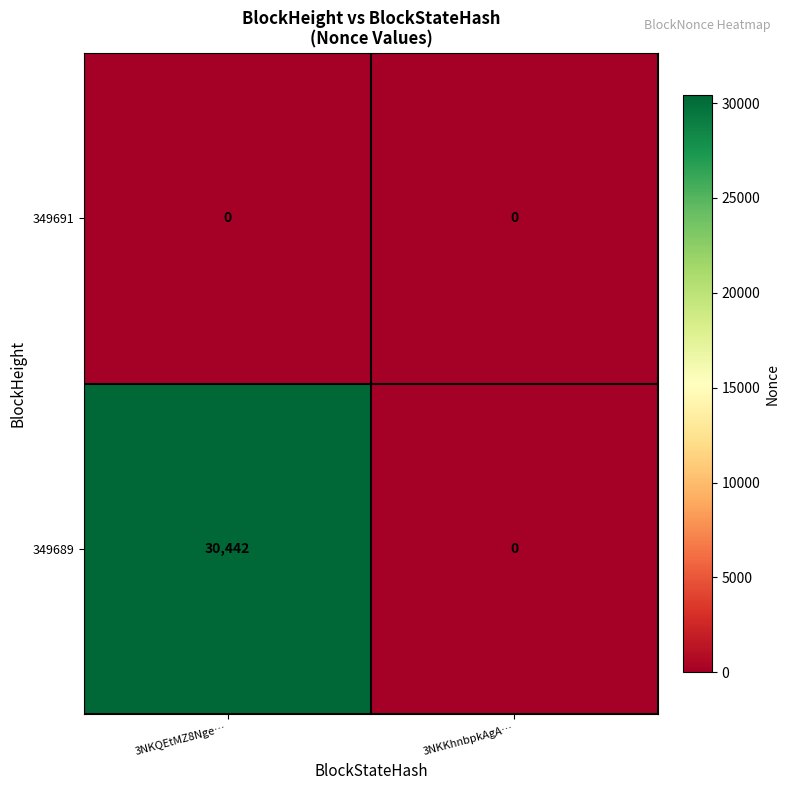

List the series in order of their peak value, highest first.

349689, 349691